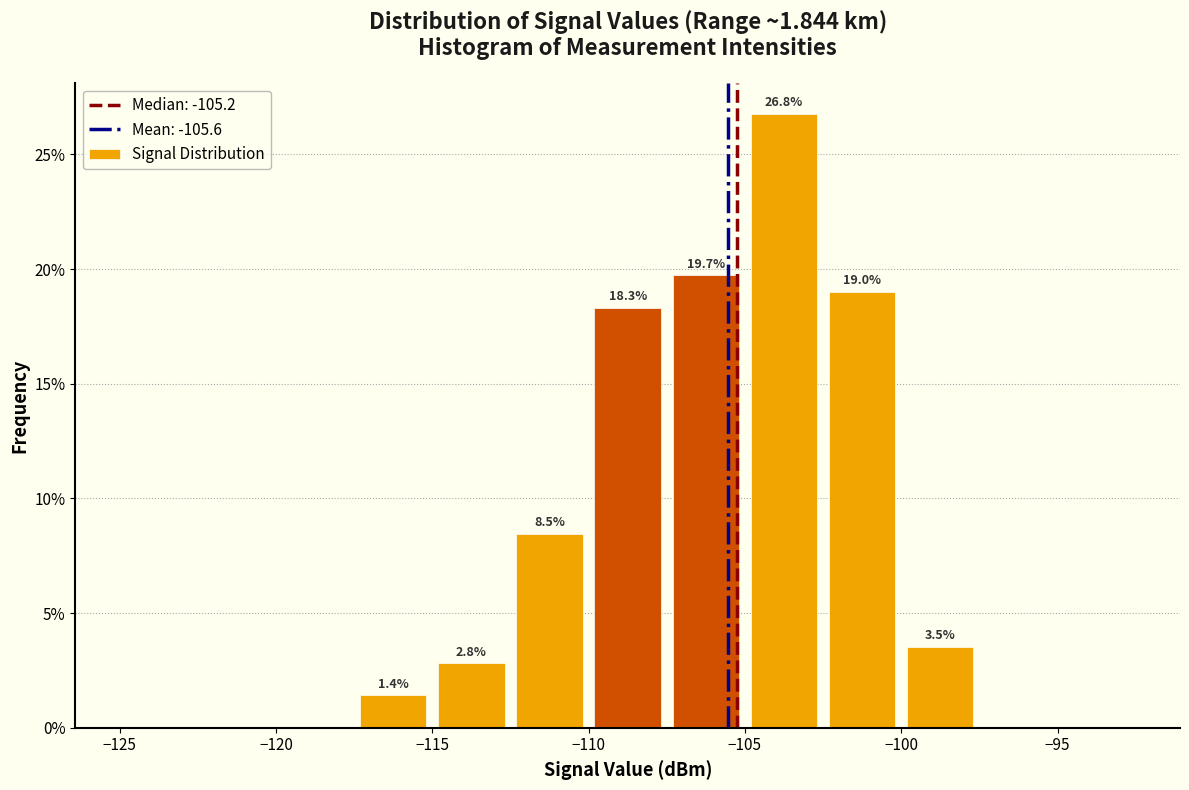

Which range on the x-axis has the tallest bar?

-105.0 to -102.5